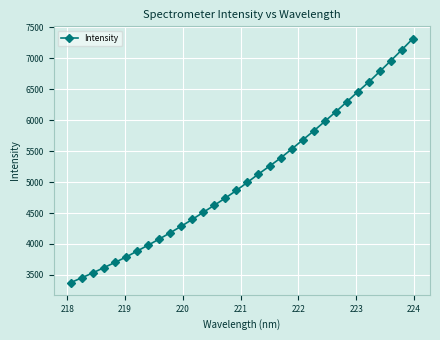

What is the value of the 13th point from the left?

4512.7